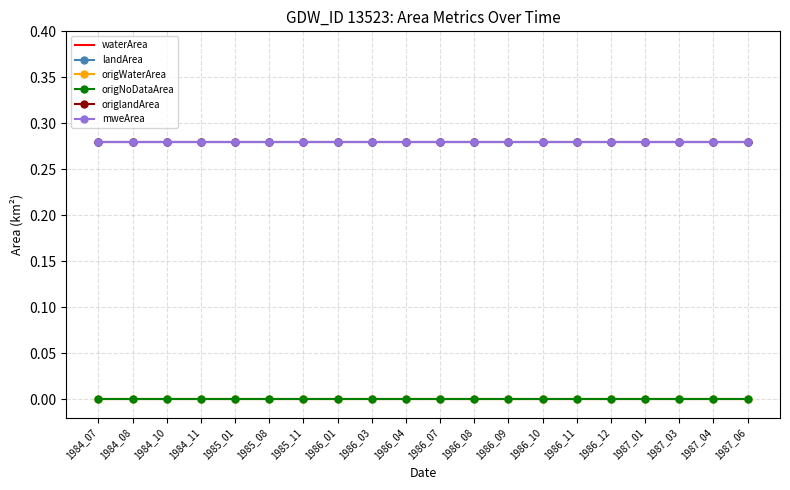

True or false: origlandArea and landArea intersect in this chart.

False